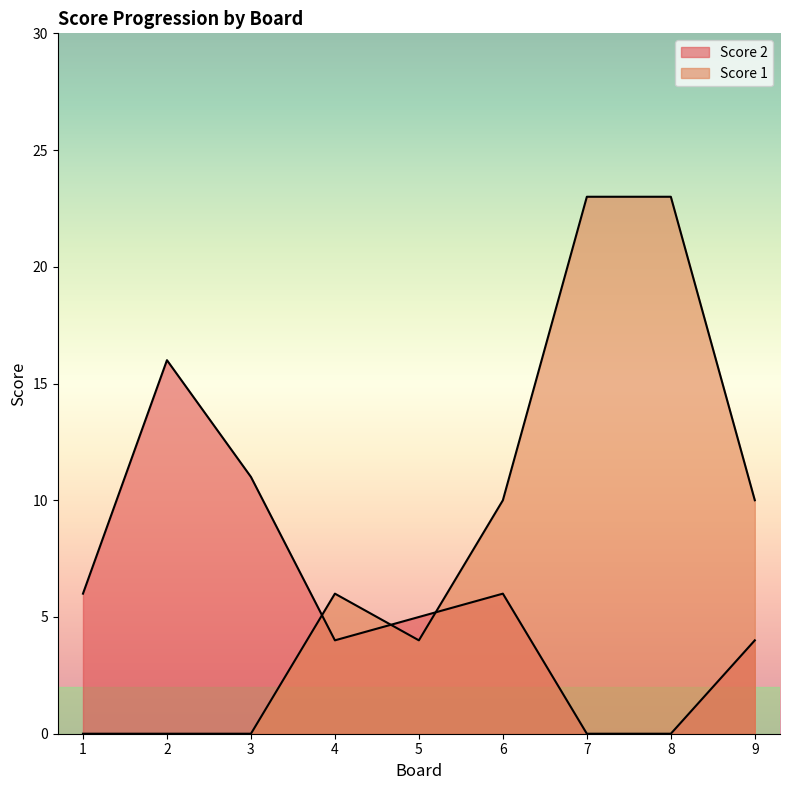

What is the value of the Score 2 point at the 9th from the left?

4